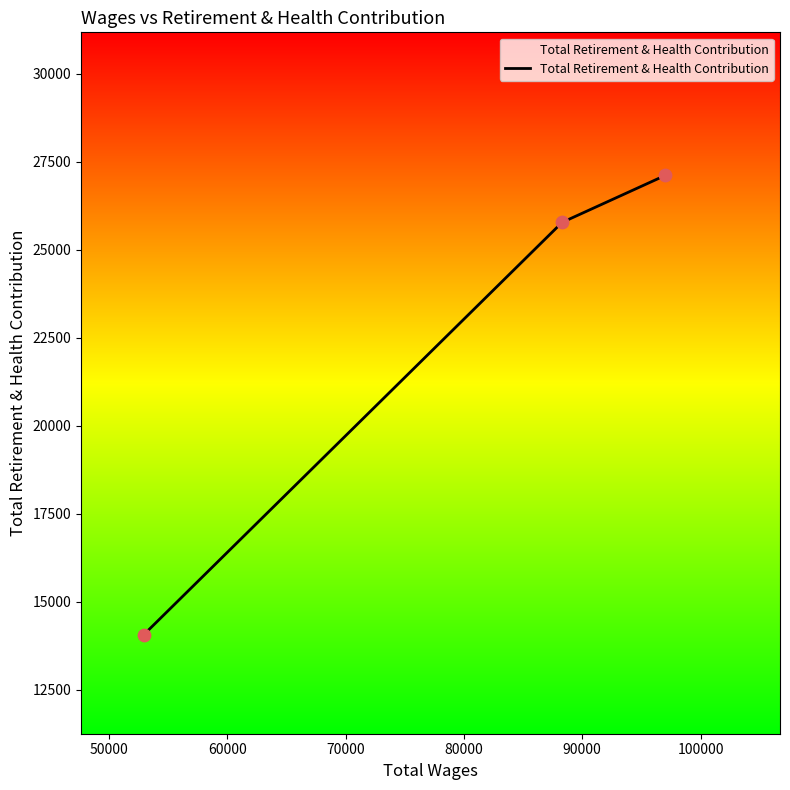

What is the difference between the maximum and minimum values?

13055